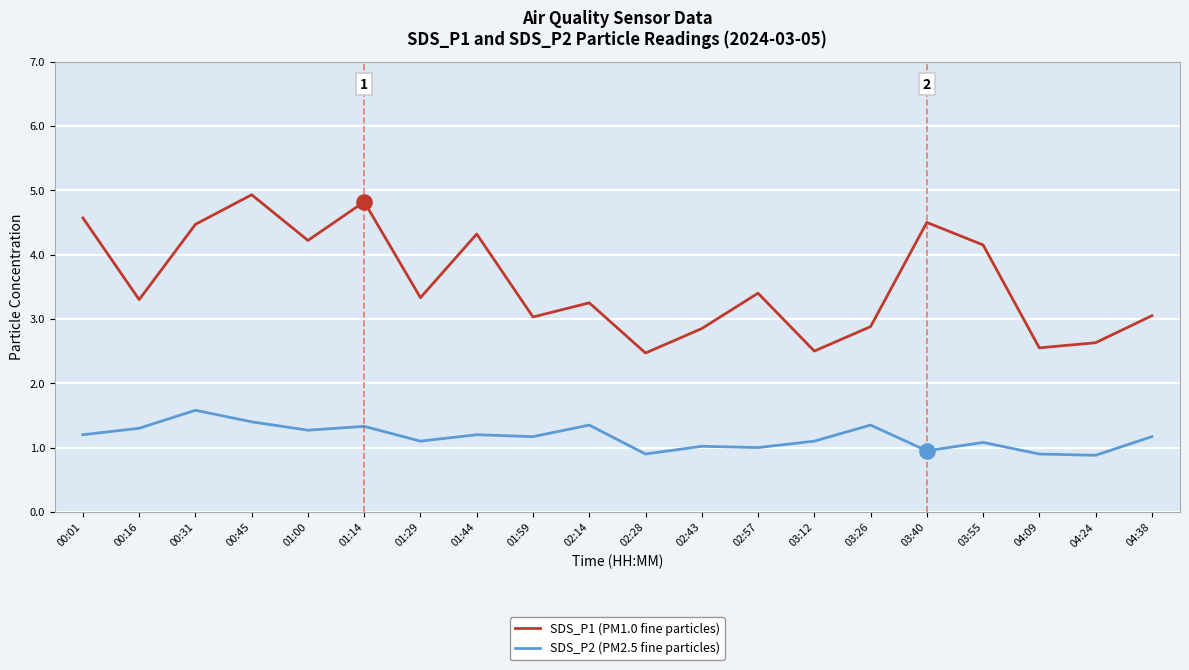

Which series has the widest spread of values?

SDS_P1 (PM1.0 fine particles)